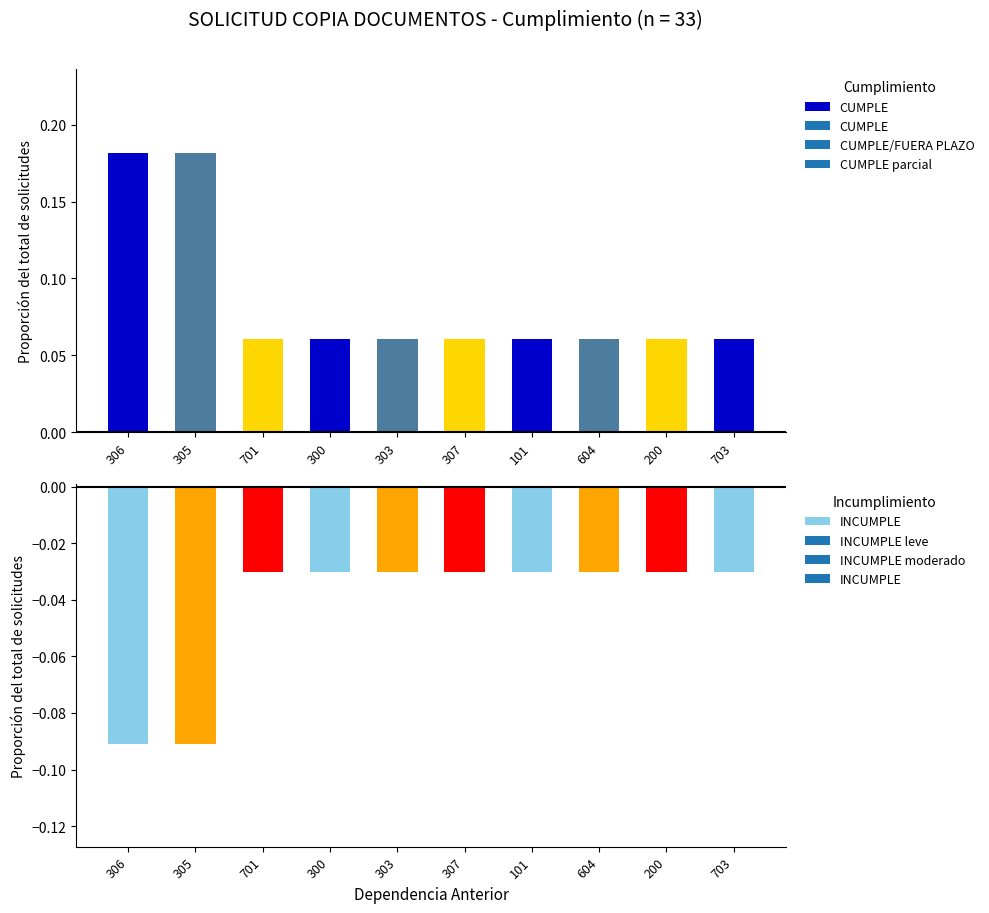

Rank the series by their maximum value, from lowest to highest.

INCUMPLE, CUMPLE